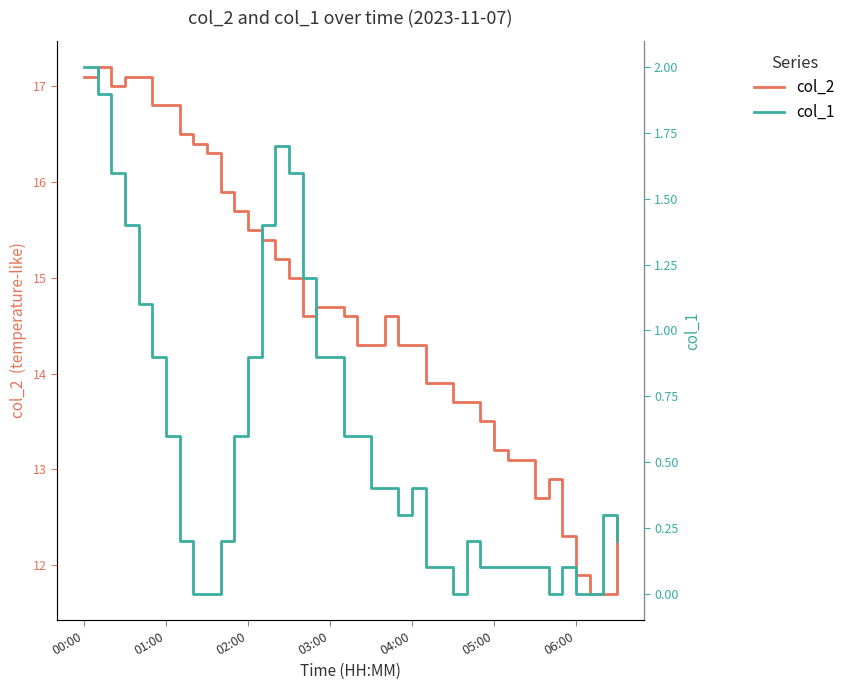

Does the chart have visible grid lines?

No